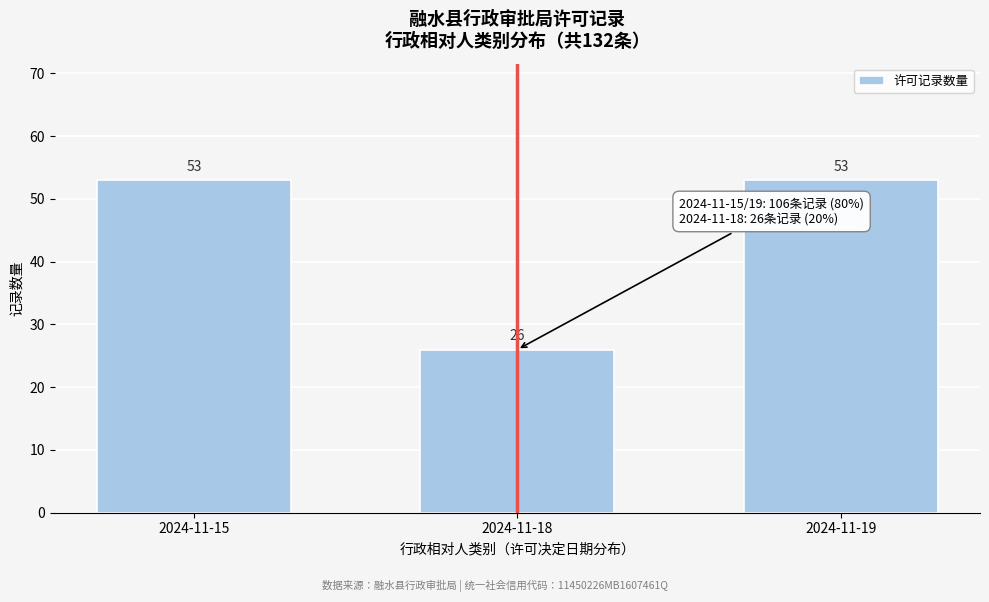

Reading left to right, list all the values displayed in this chart.

2024-11-15=53	2024-11-18=26	2024-11-19=53